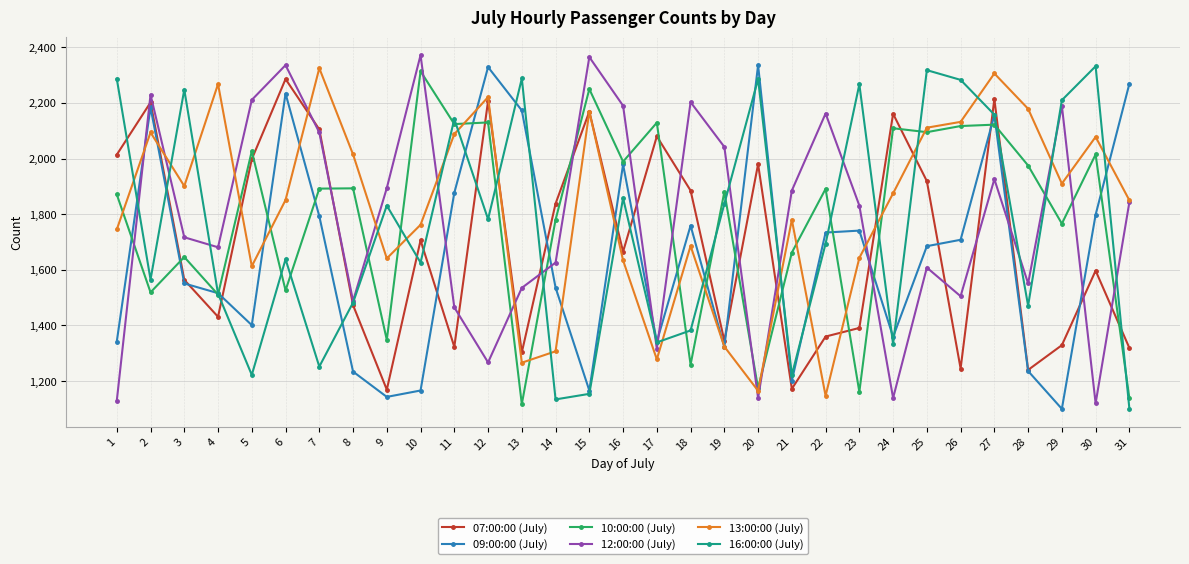

True or false: 16:00:00 (July) has a value of 2286 at 20.

True